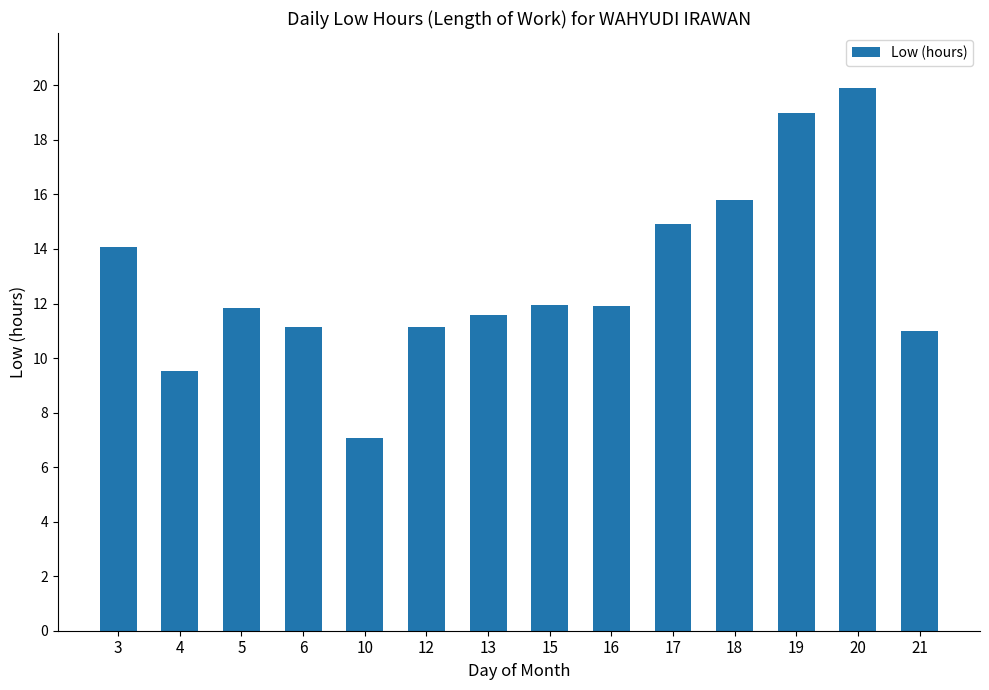

How many bars are there in total?

14